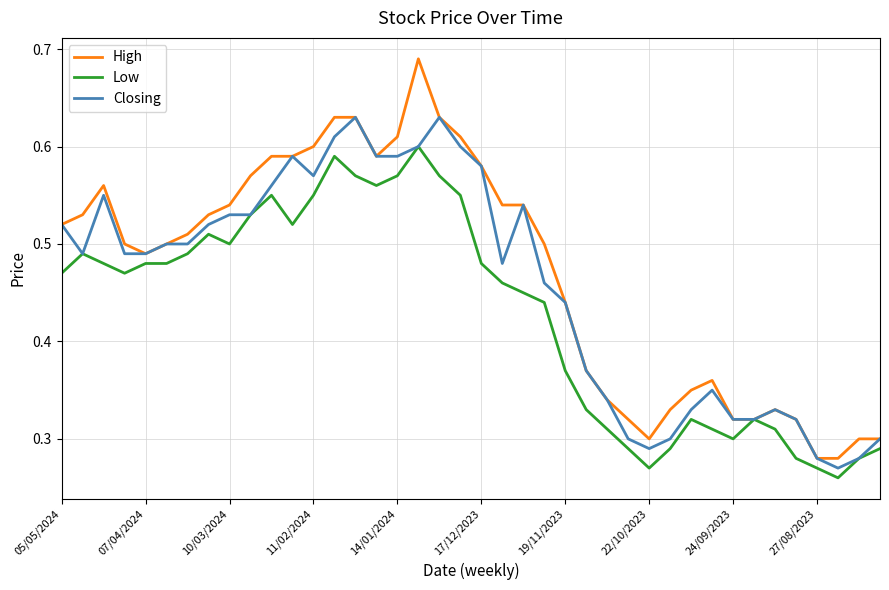

At how many categories does at least one series exceed 0?

40